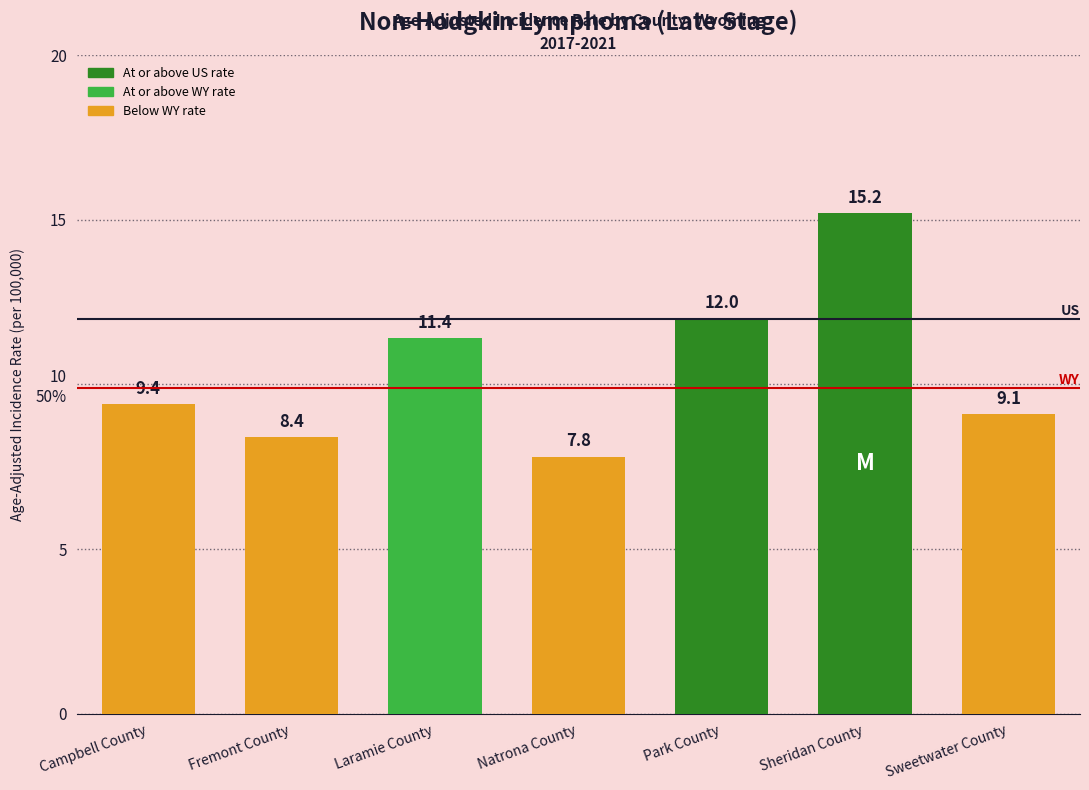

Are the bars grouped side by side (vs. stacked)?

No